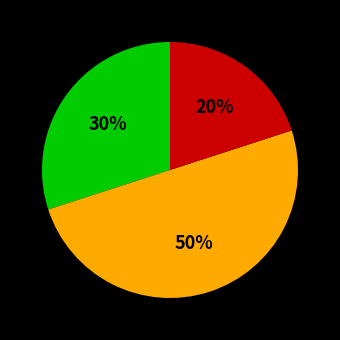

To the nearest percent, what is the average slice percentage?

33%